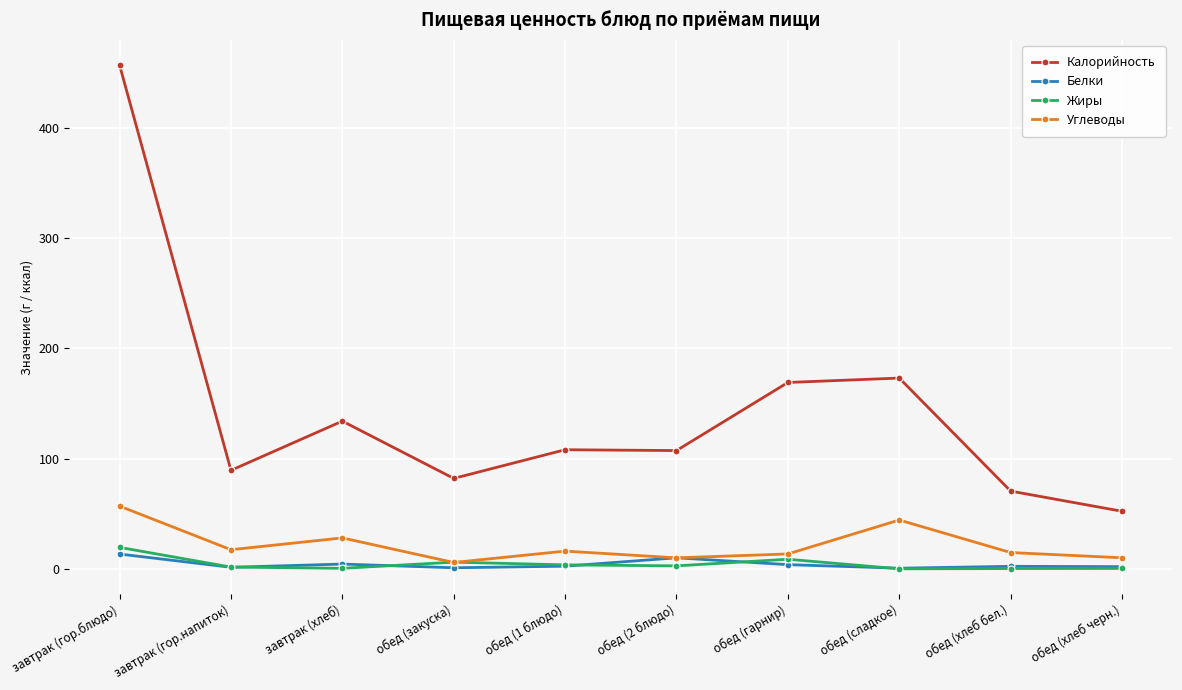

What is the greatest value displayed?

456.9